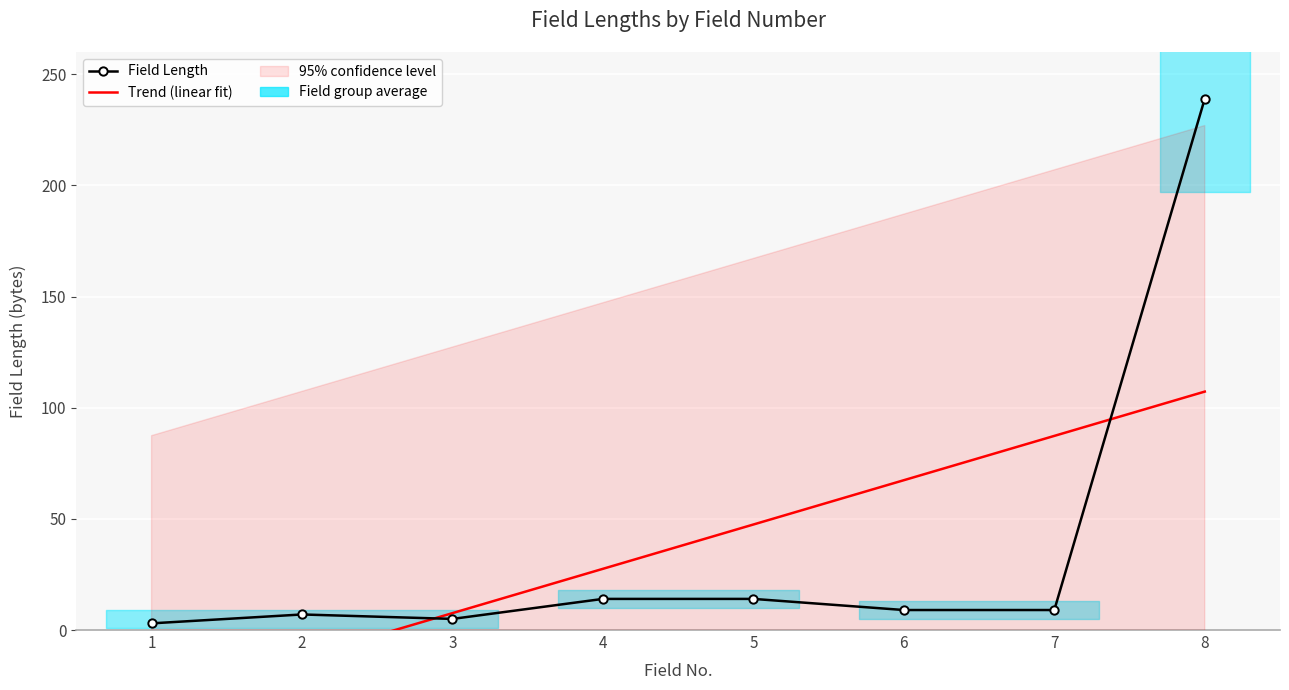

What is the sum of the values at 7 and 2?

16